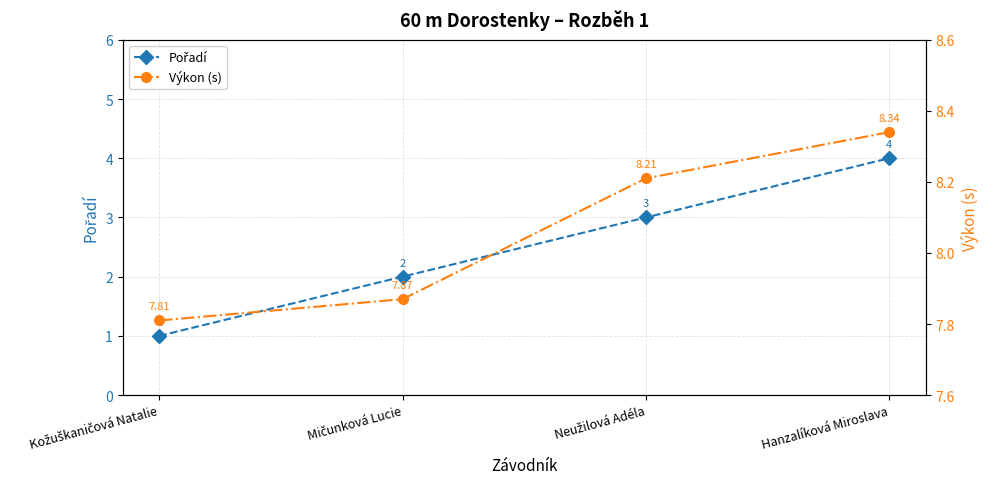

Count the Výkon (s) values in the range 7 to 8.

2